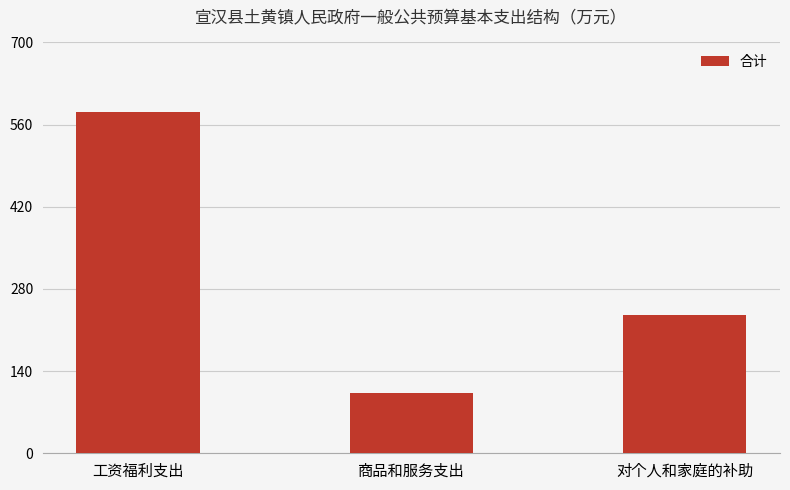

What is the approximate value at 对个人和家庭的补助?

236.2